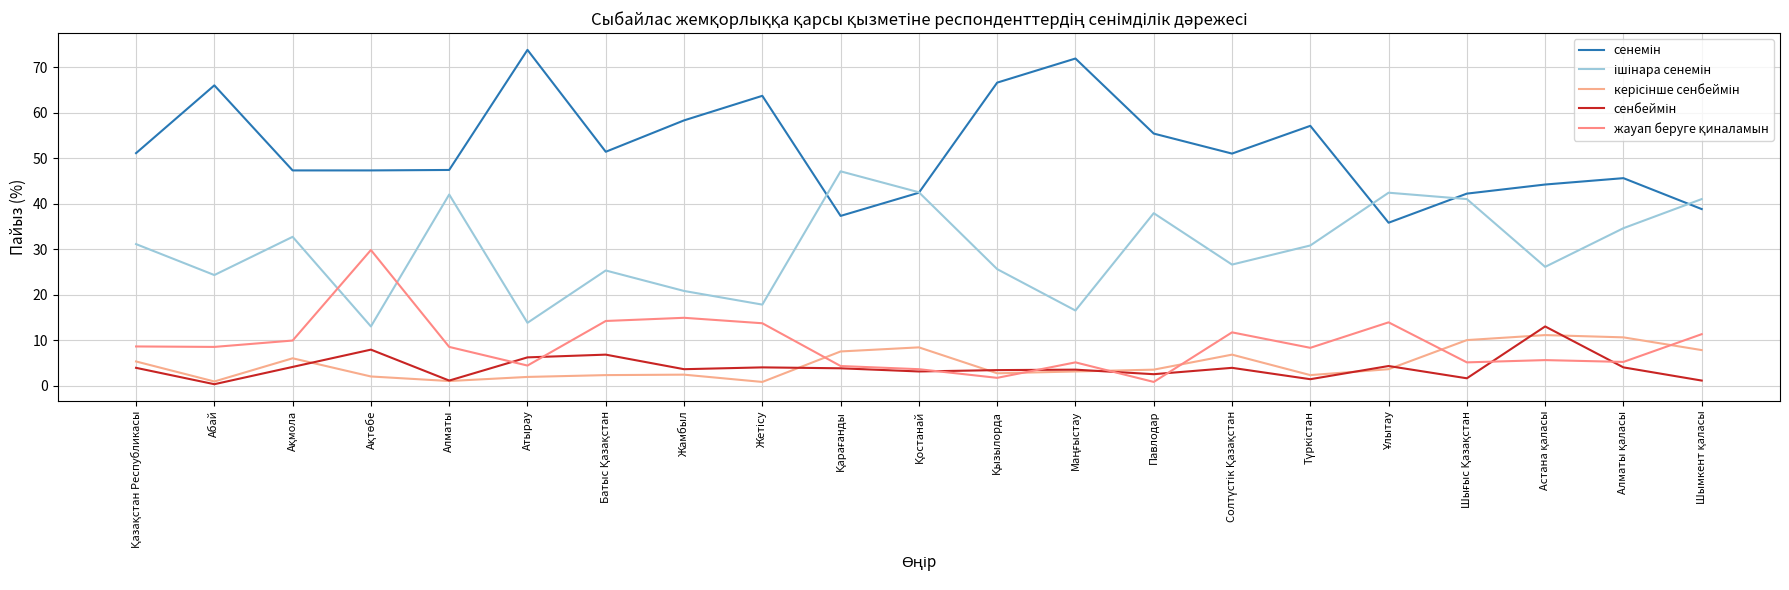

What is the approximate value of ішінара сенемін at Абай?

24.3